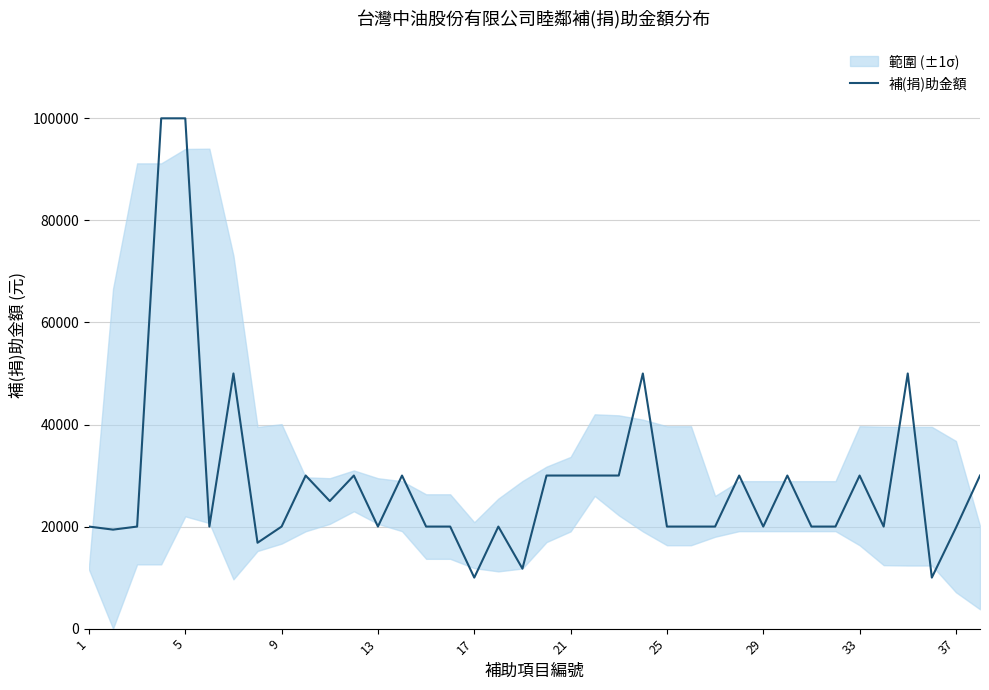

What is the minimum value for 補(捐)助金額?

10000